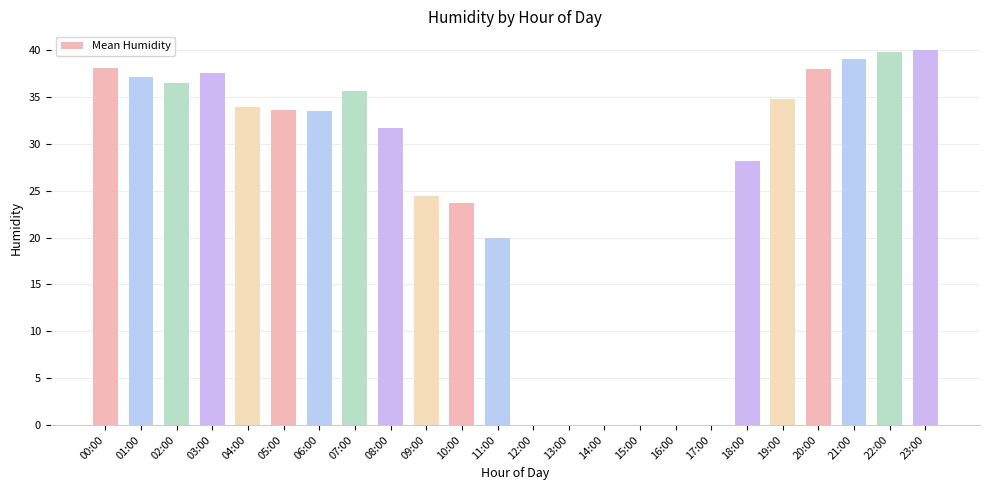

True or false: the data shows 34.8 at 19:00.

True